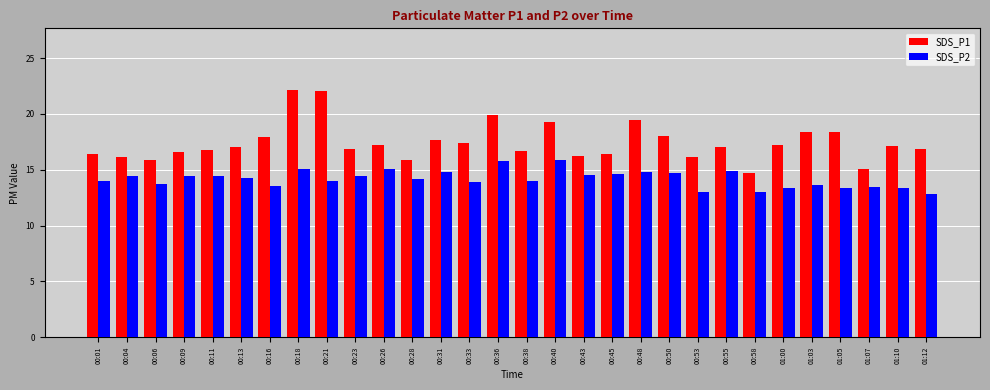

List the series in order of their overall mean, lowest first.

SDS_P2, SDS_P1